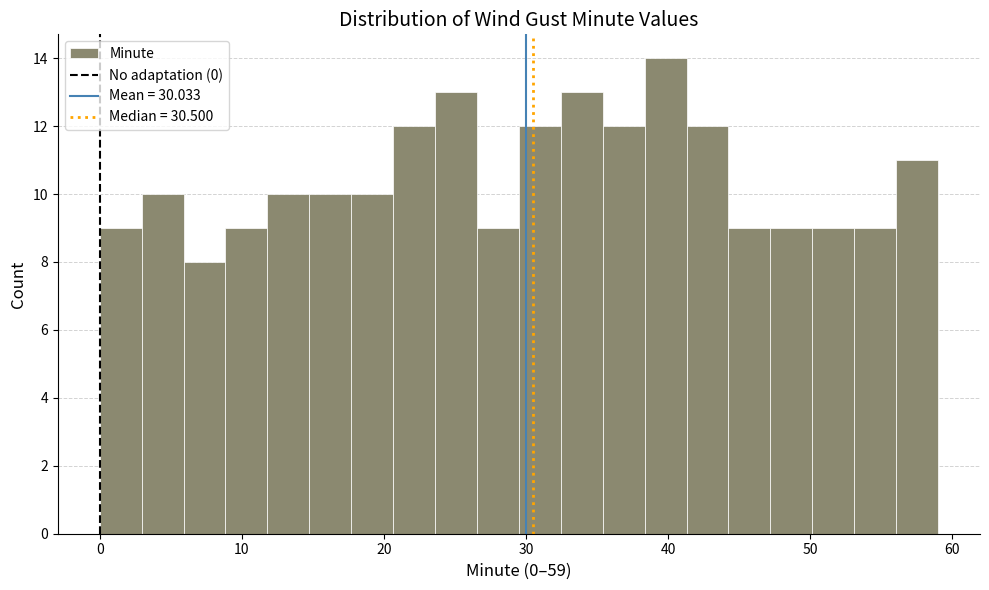

Read against the x-axis, roughly where is the centre of the tallest bar?

40